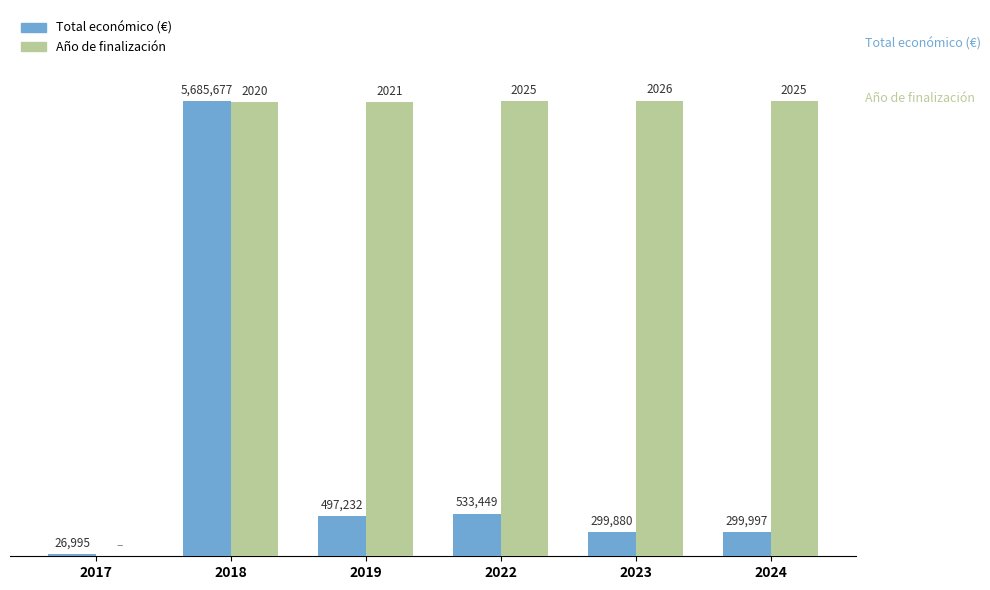

The value of Año de finalización at 2023 is 9082951.3. True or false?

False